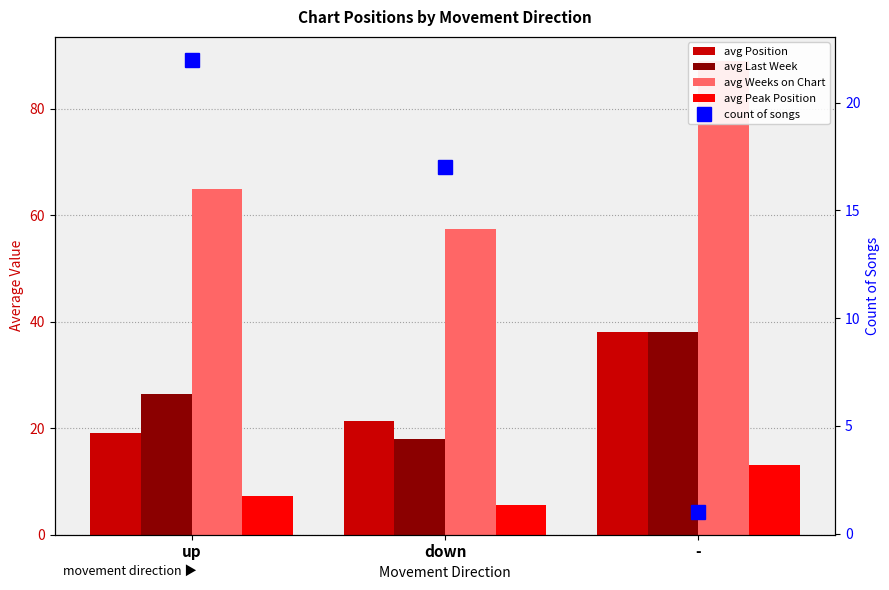

Which series has the largest total across all categories?

avg Weeks on Chart